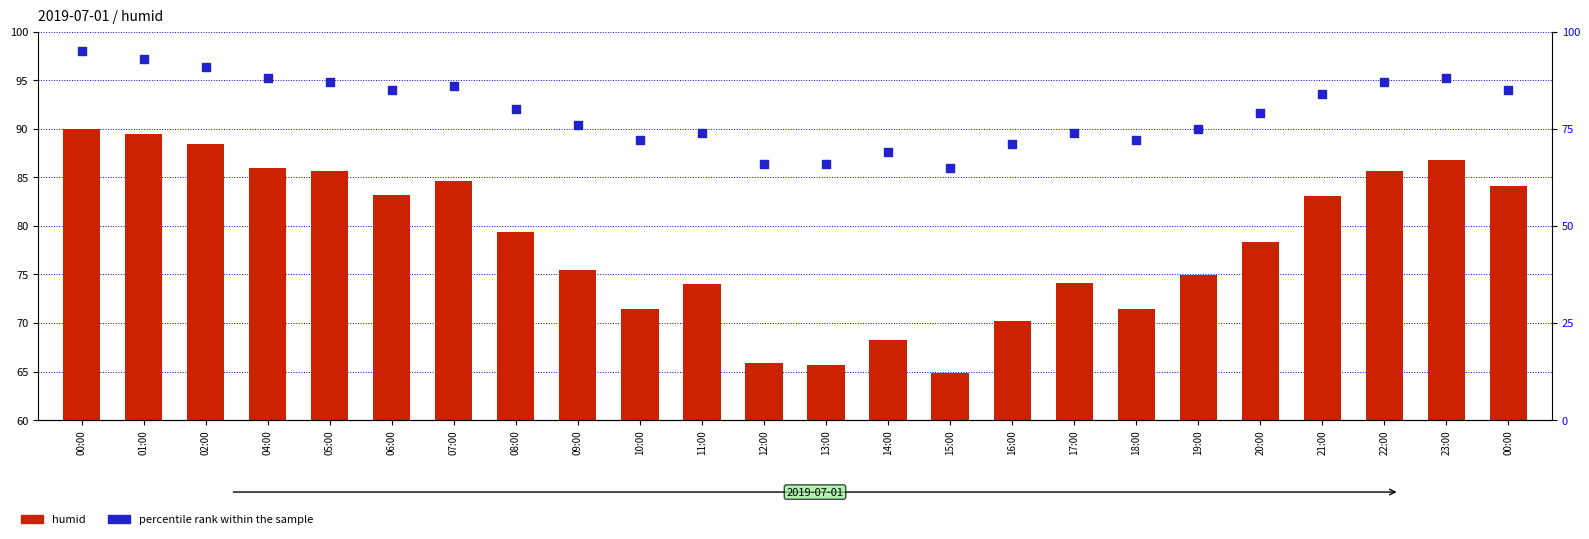

Which series reaches the minimum Y coordinate?

humid